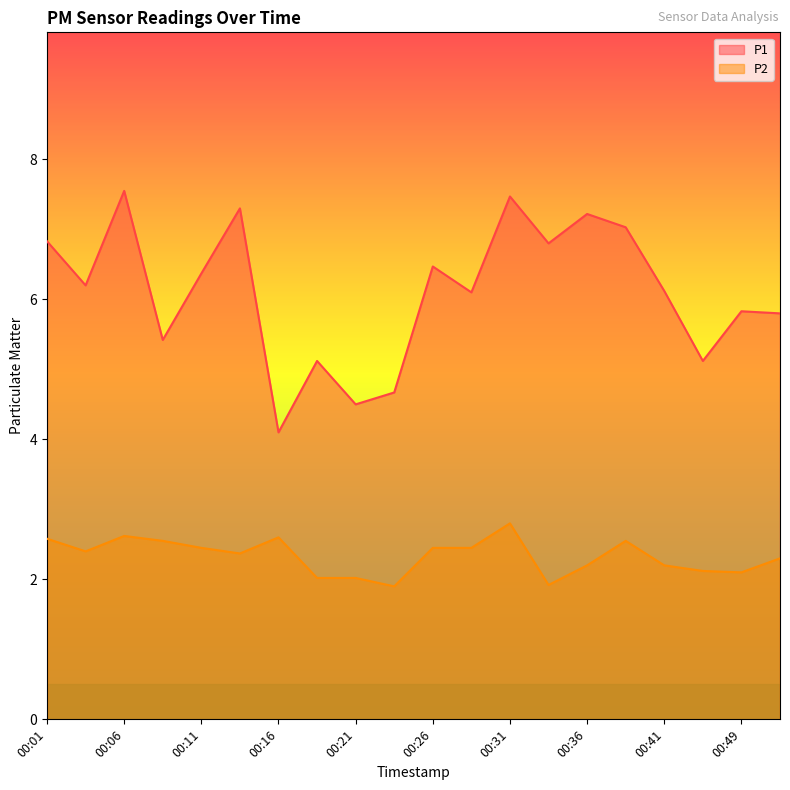

What is the spread (max minus min) of values at 00:26?

4.0